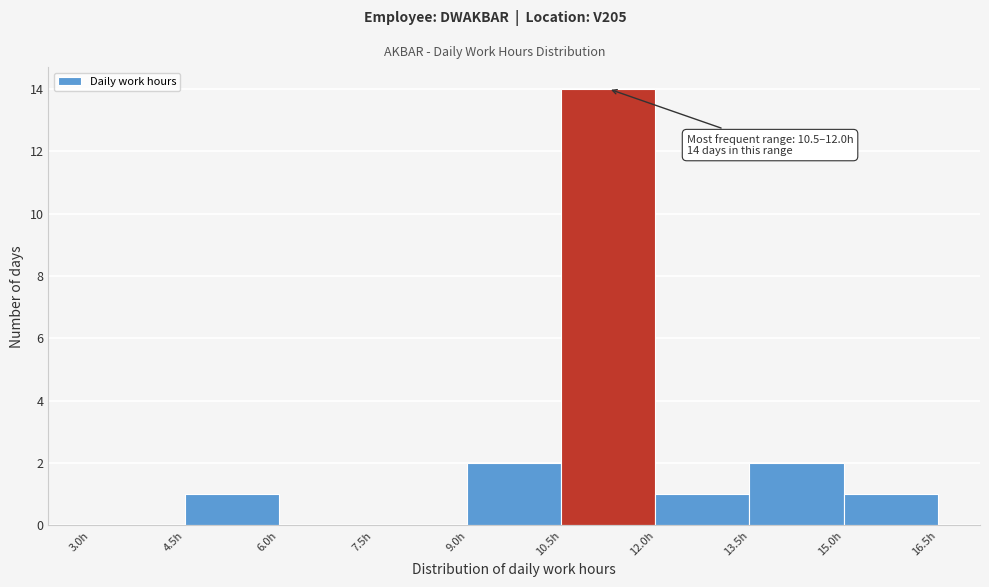

Which range on the x-axis has the tallest bar?

10.5 to 12.0